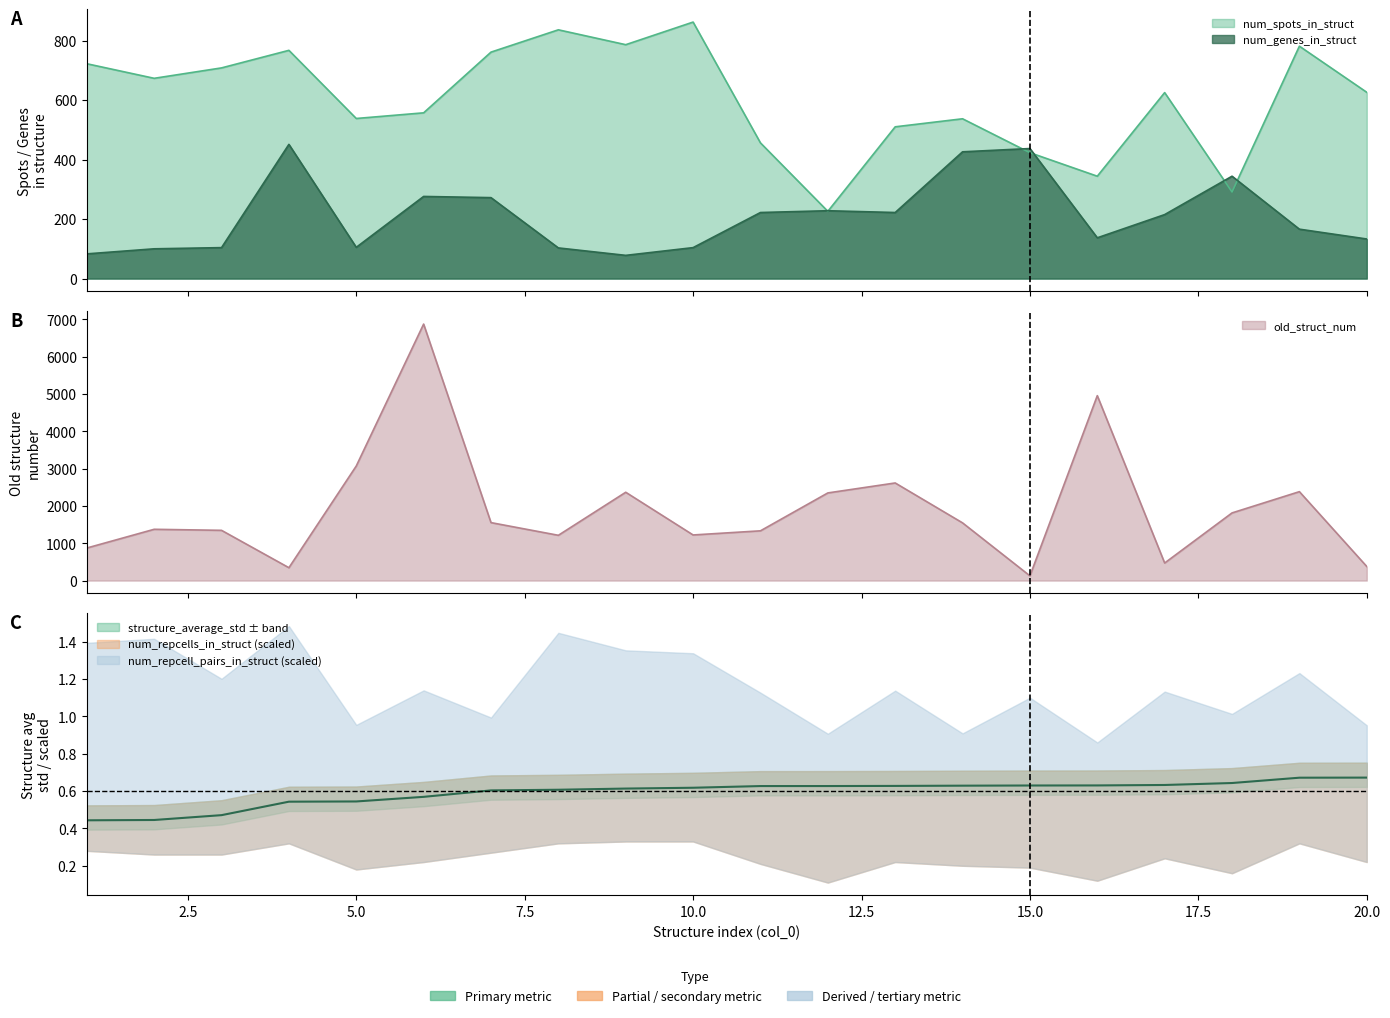

What is the smallest value displayed?

0.4